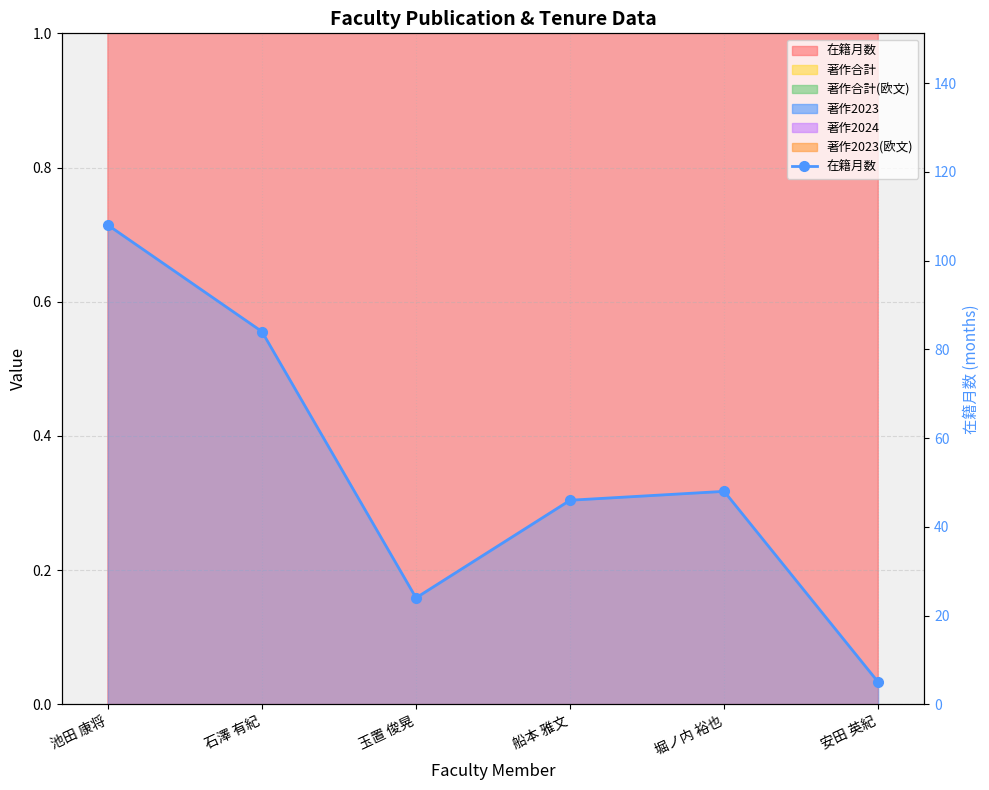

How many data points does each series have?

6